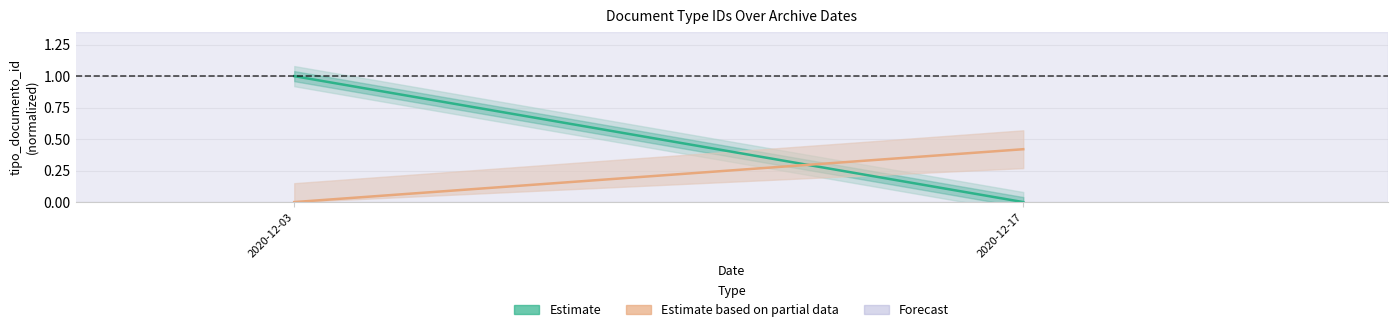

Which series has the largest range (max minus min)?

Estimate